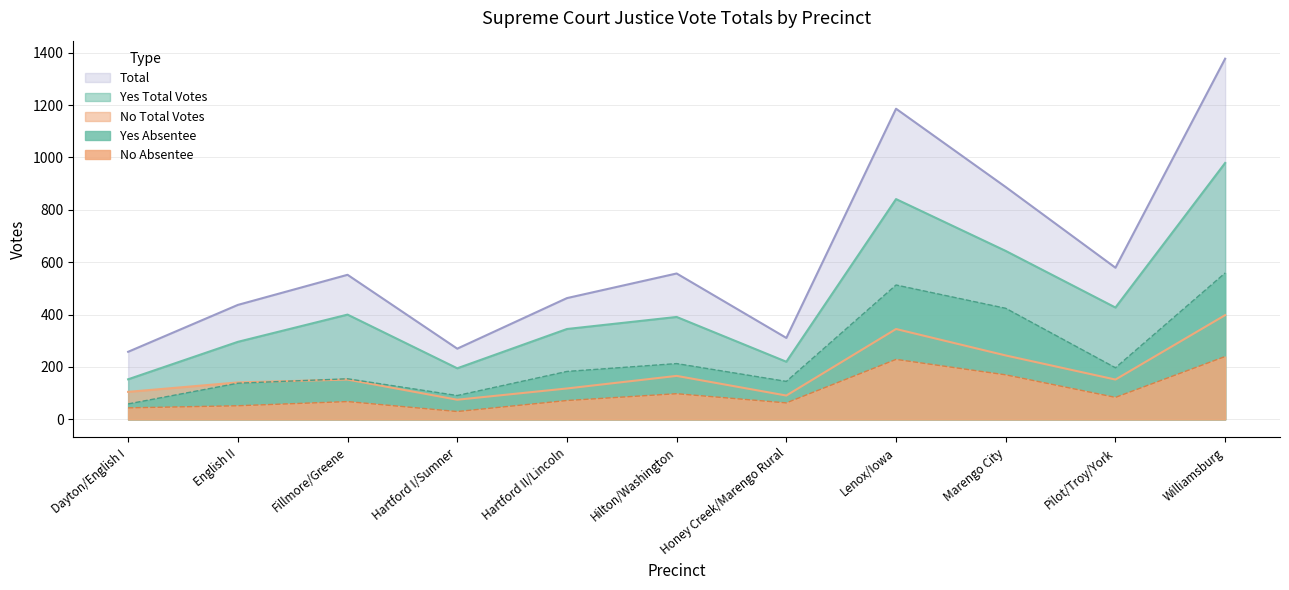

At which category is the sum across all series the highest?

Williamsburg